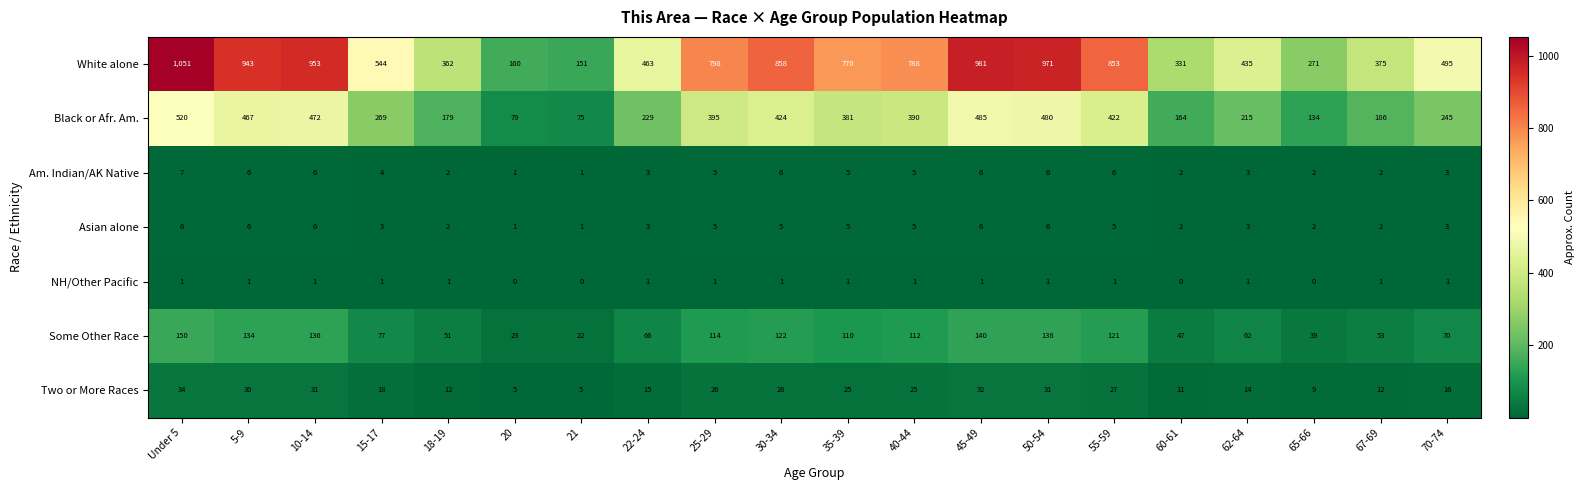

At which label does Two or More Races first exceed 25?

Under 5